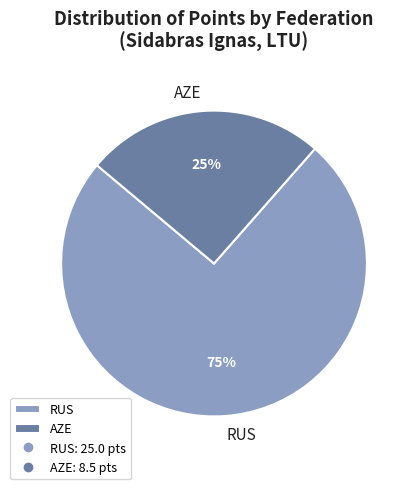

Is the sum of RUS and AZE greater than half?

Yes